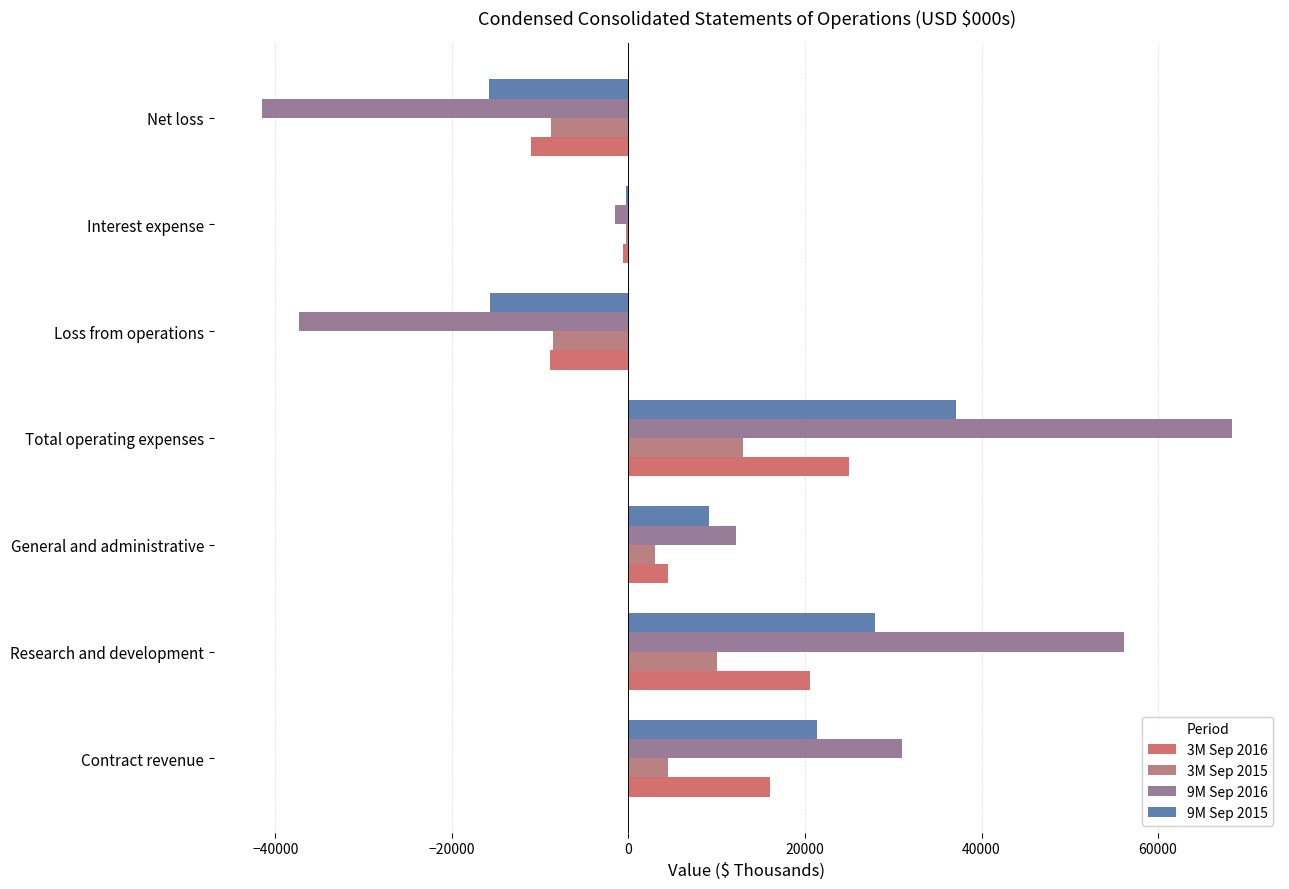

Which label corresponds to the largest value in the chart?

Total operating expenses